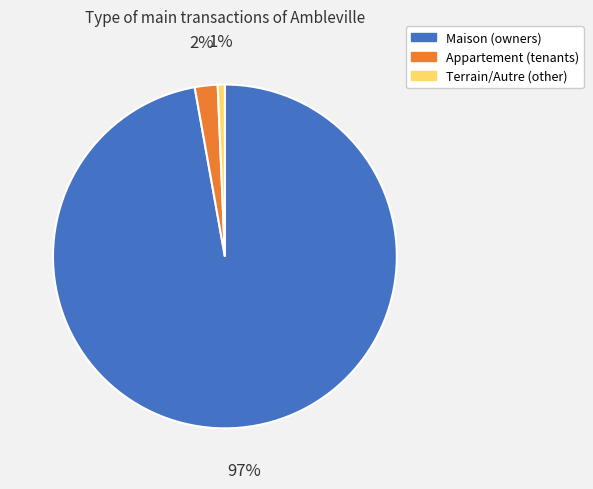

Count the number of slices in the pie.

3